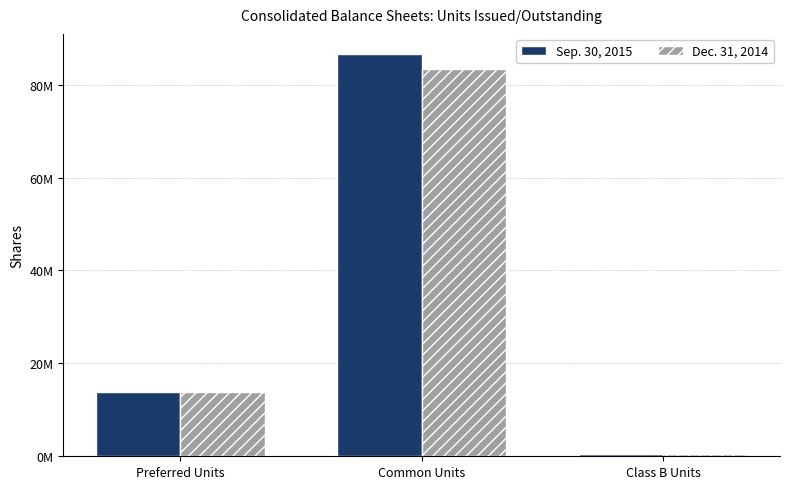

What are all the series names shown in the legend?

Sep. 30, 2015, Dec. 31, 2014